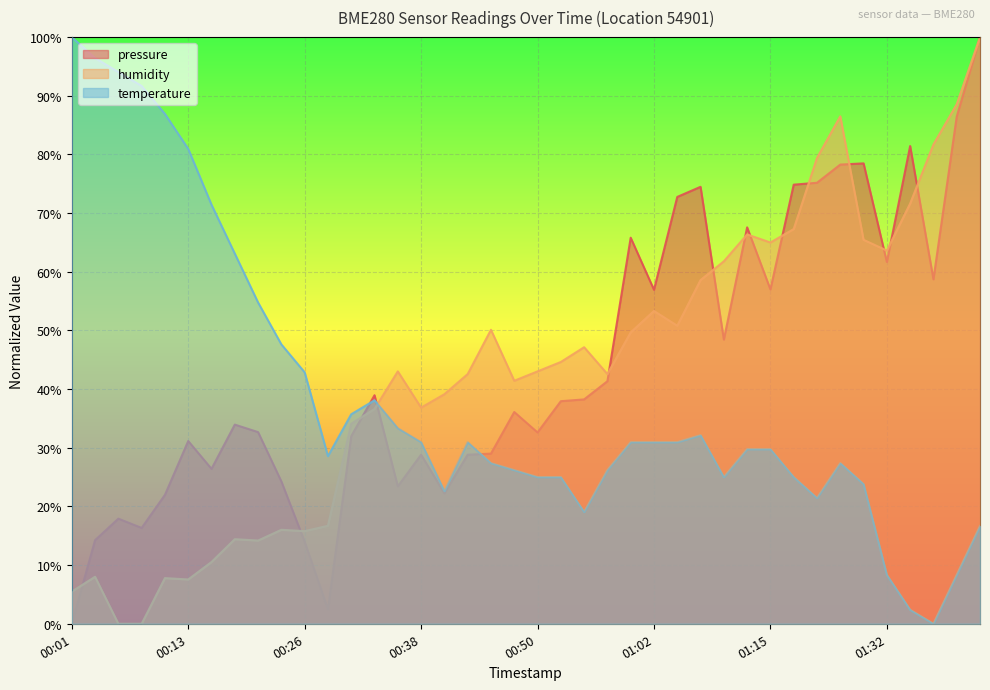

Which series has the largest total across all categories?

pressure